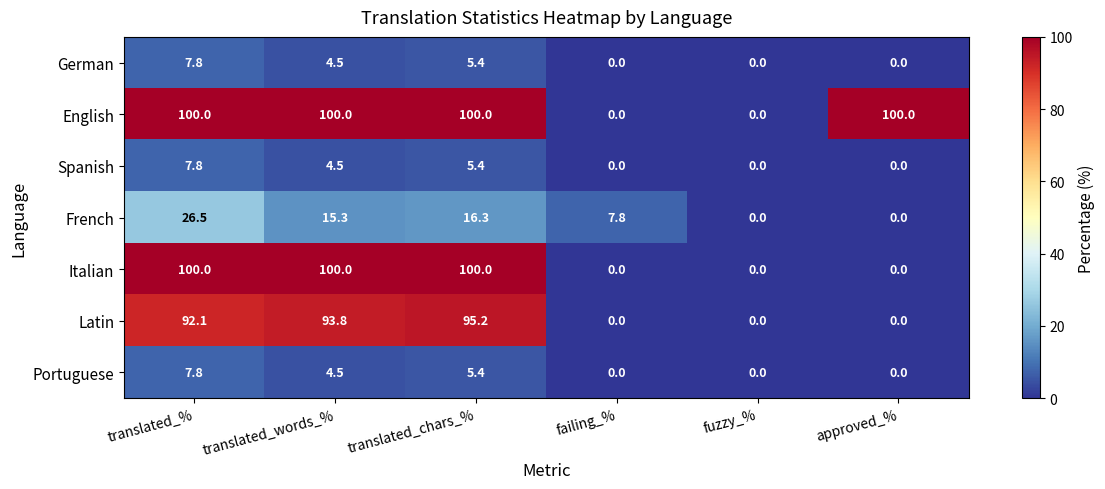

What is the total value across all series at approved_%?

100.0